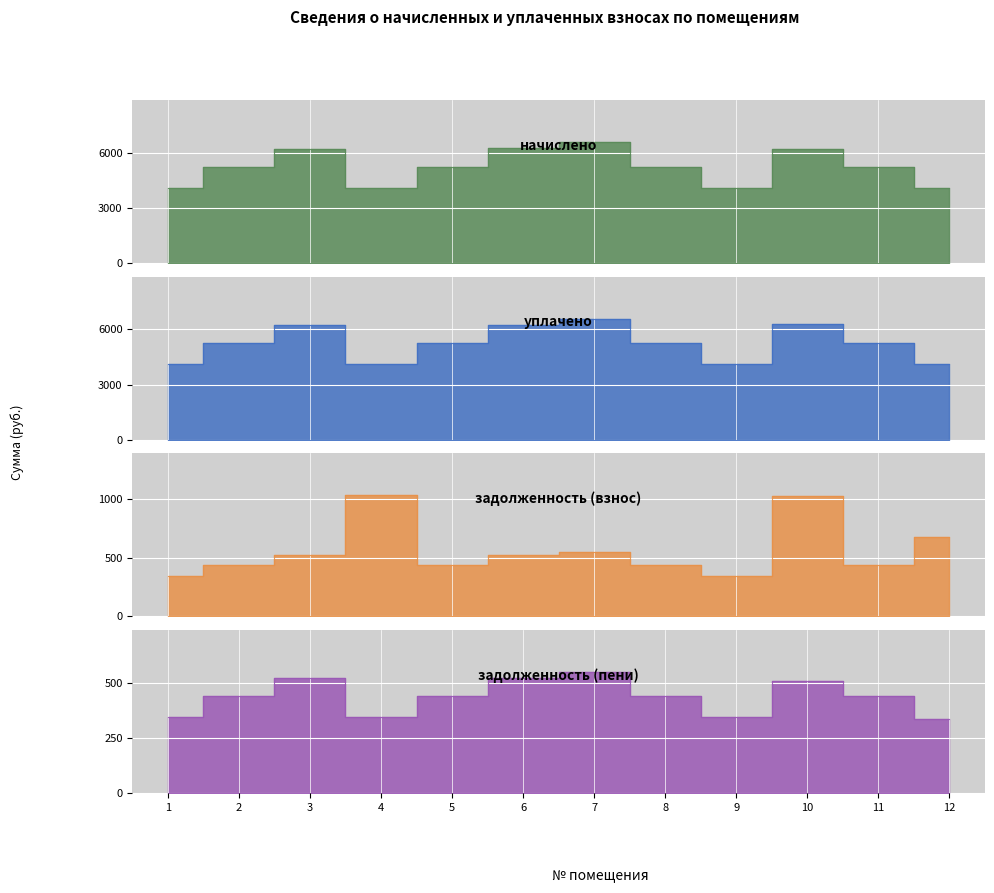

Is it true that задолженность (пени) equals 234.7 at 7?

False